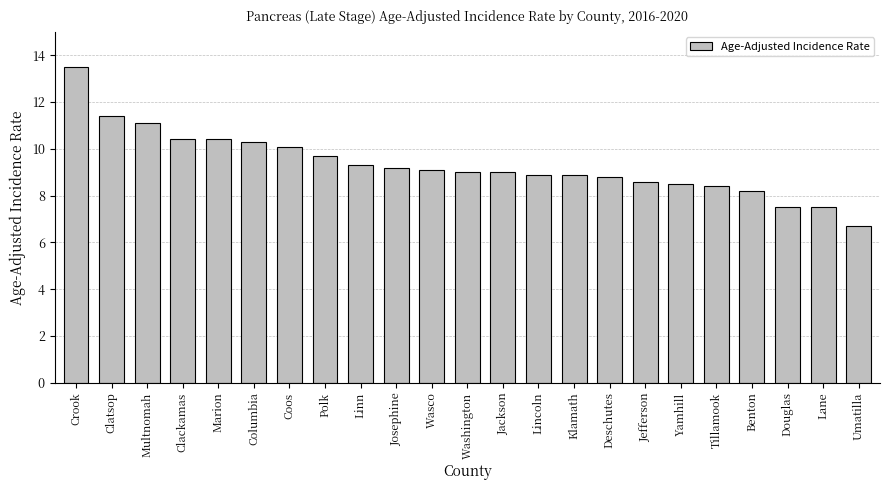

The chart shows a value of 7.5 at Lane. True or false?

True